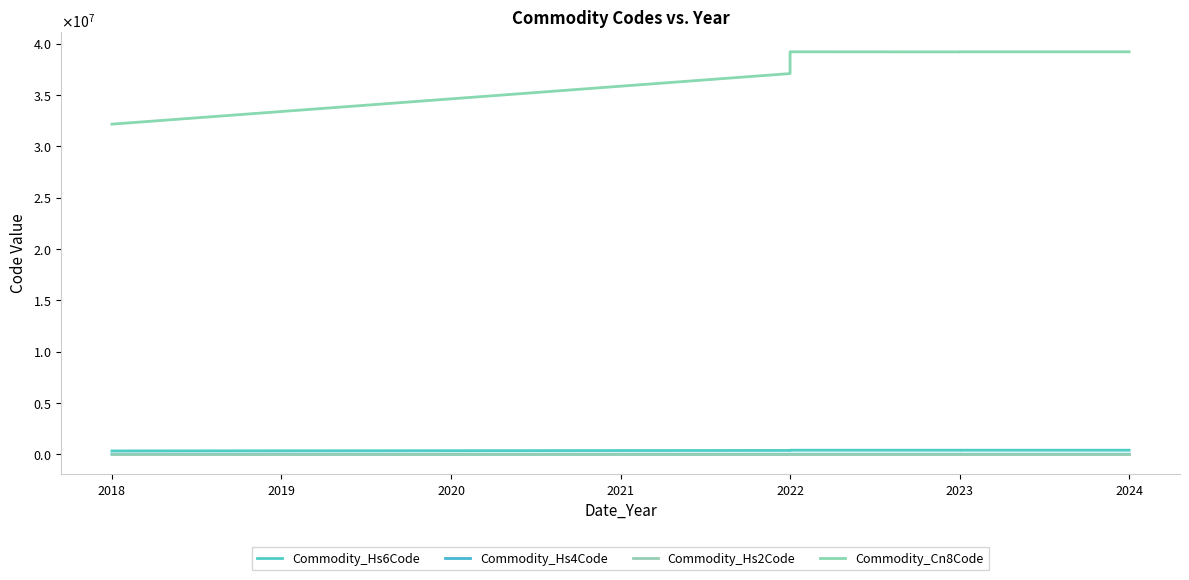

Is this an area chart (filled region under the line)?

No